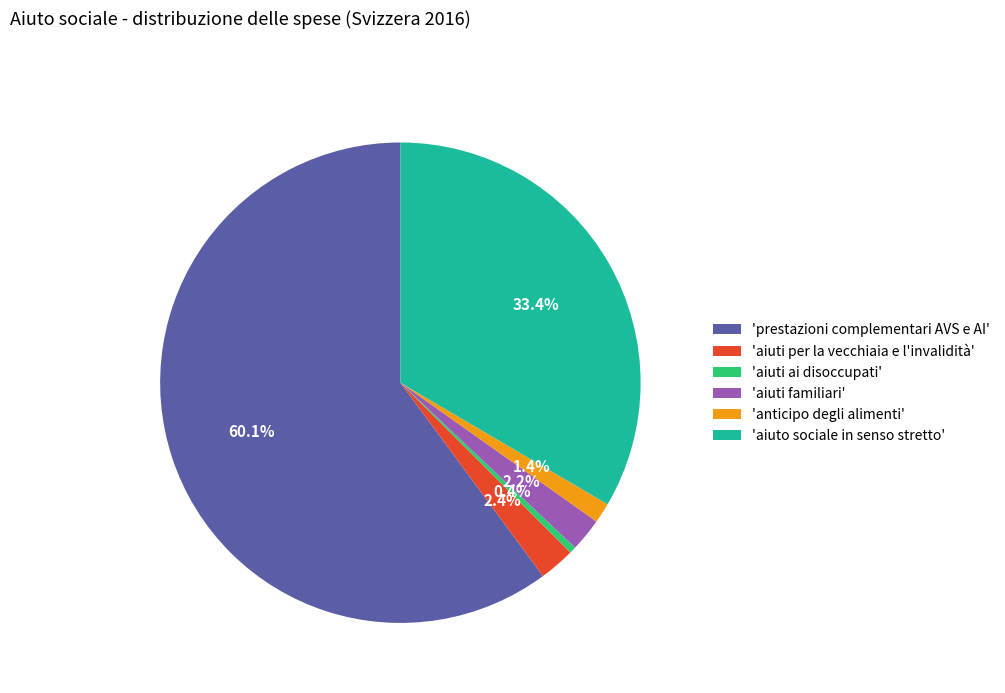

Combined, what portion of the pie is 'aiuti familiari' and 'aiuti per la vecchiaia e l'invalidità'?

4.6%